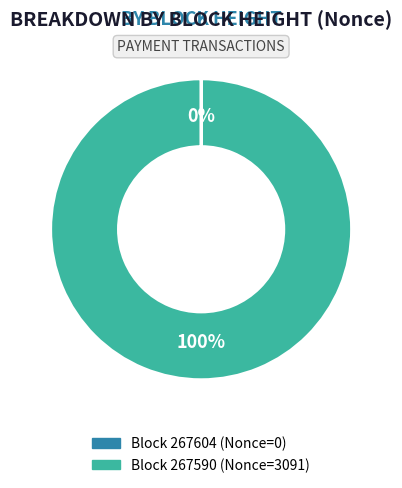

To the nearest percent, what is the average slice percentage?

50%